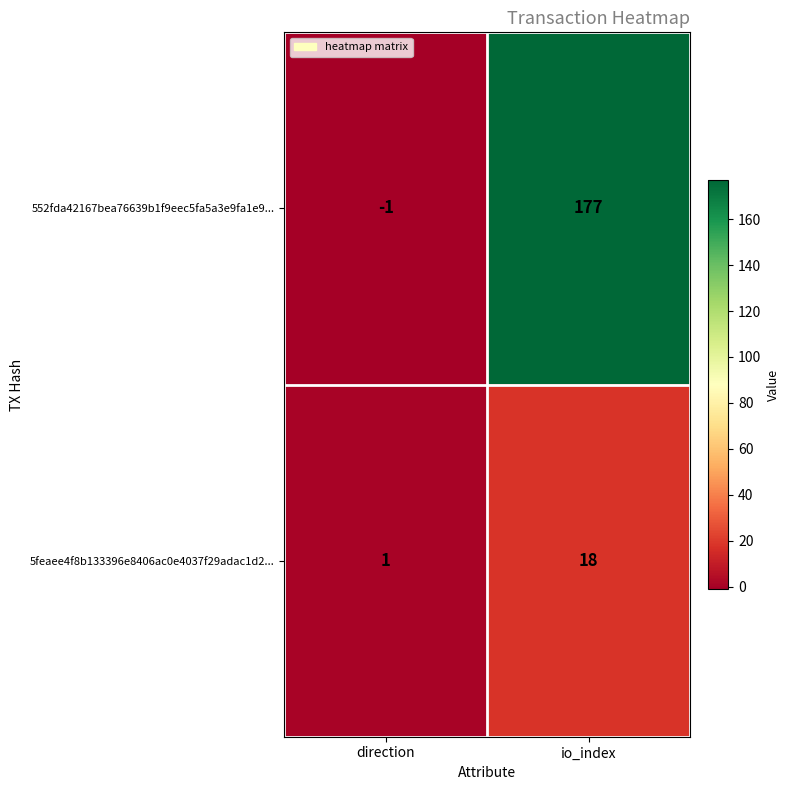

True or false: 552fda42167bea76639b1f9eec5fa5a3e9fa1e9... has a value of 110 at io_index.

False